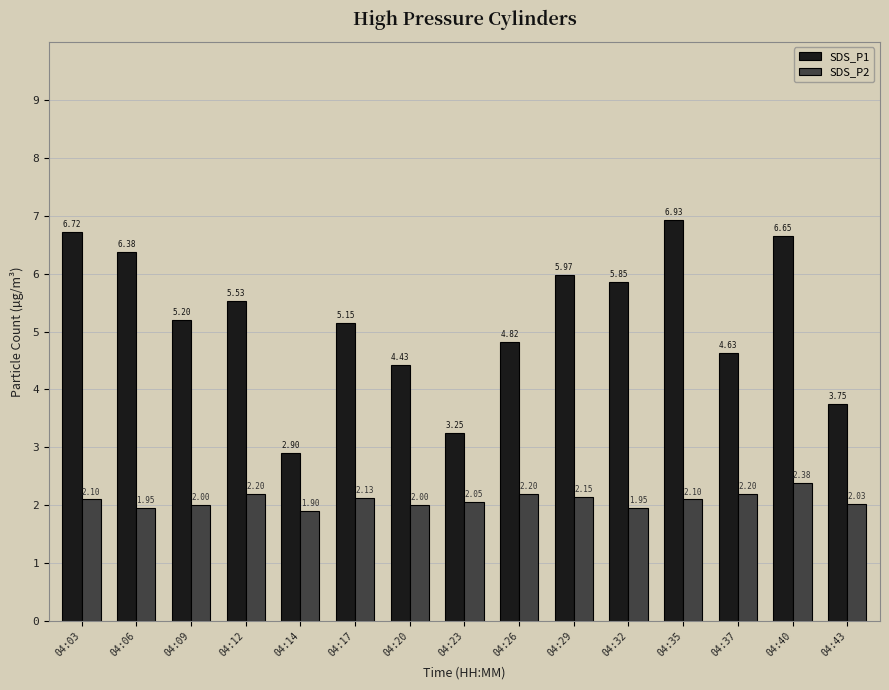

What is the average value of the SDS_P2 series?

2.1